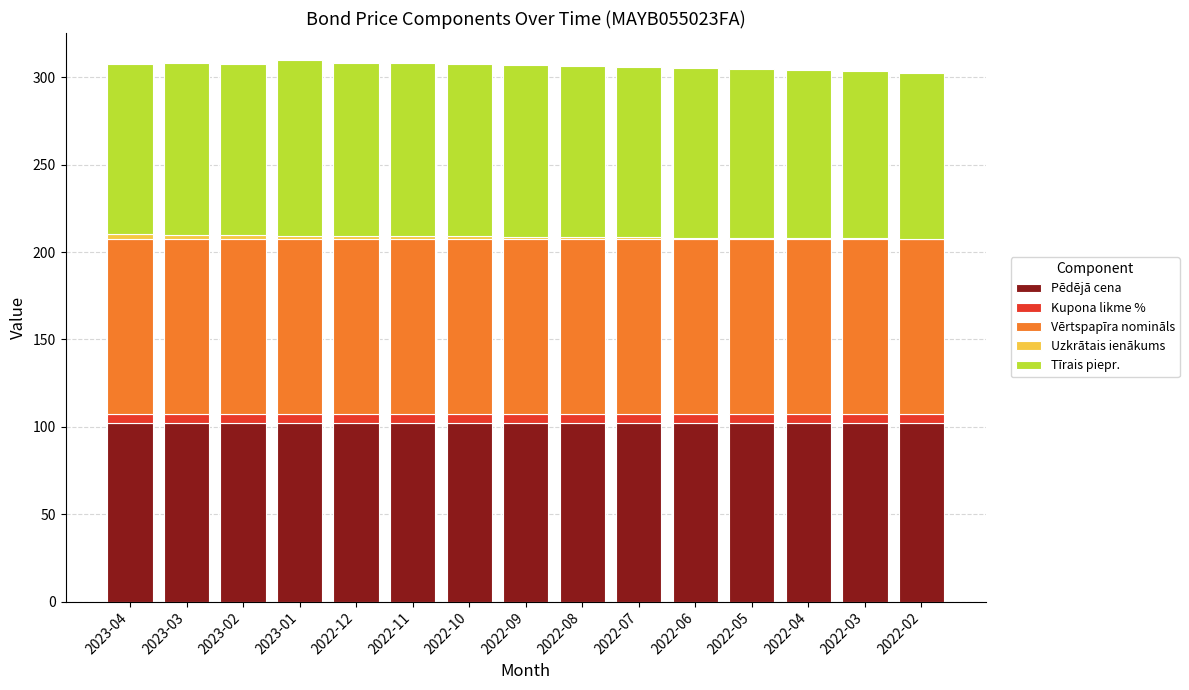

Does the chart contain stacked bars?

Yes